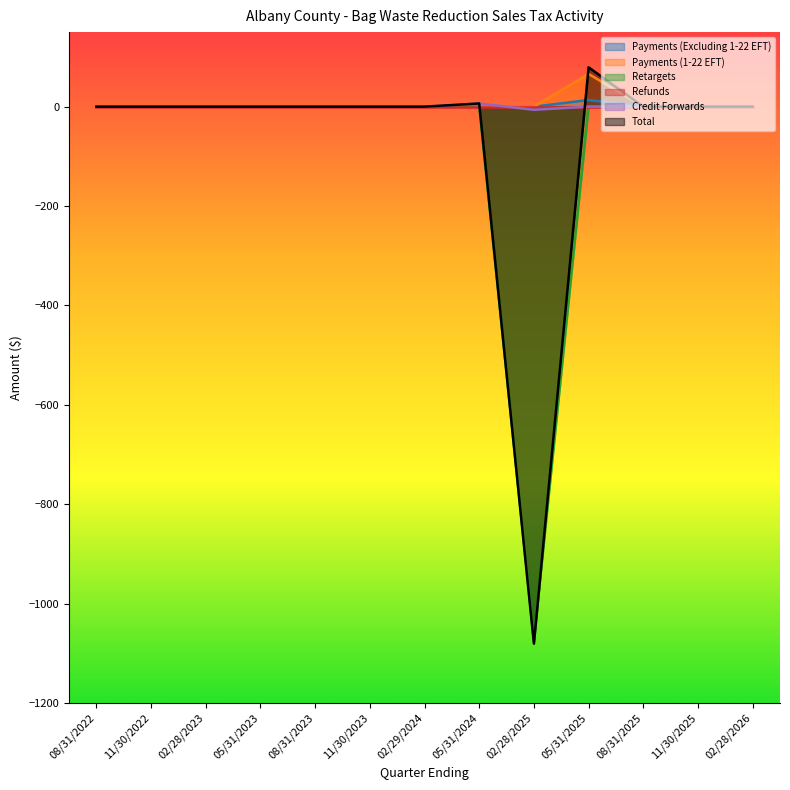

How many values in the Total series are below 0?

1